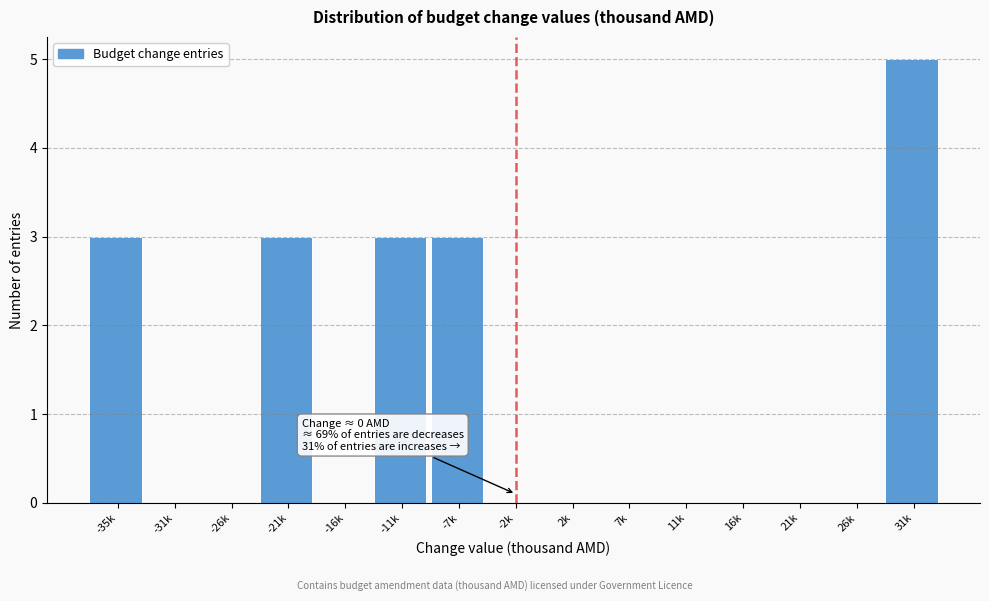

Reading left to right, what are all the values shown in this chart?

-35k=3	-31k=0	-26k=0	-21k=3	-16k=0	-11k=3	-7k=3	-2k=0	2k=0	7k=0	11k=0	16k=0	21k=0	26k=0	31k=5